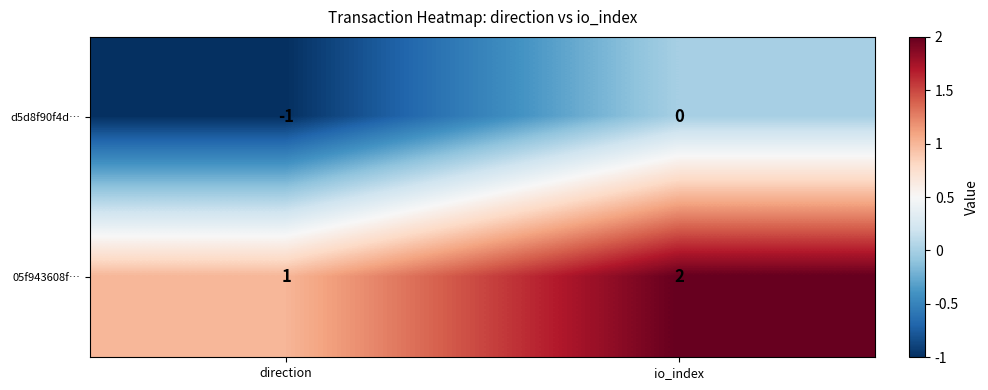

At which category does the chart reach its peak across all series?

io_index